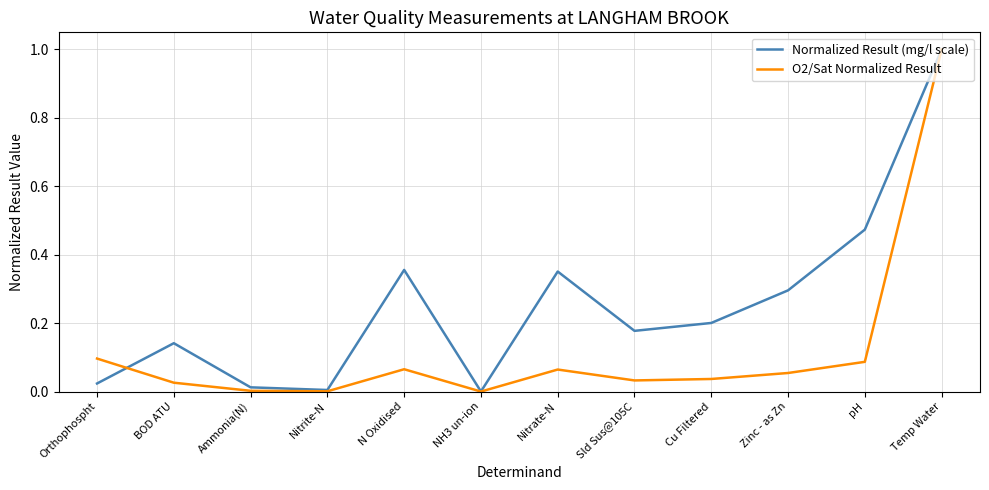

Is the value of O2/Sat Normalized Result at Nitrite-N greater than the value of Normalized Result (mg/l scale) at BOD ATU?

No